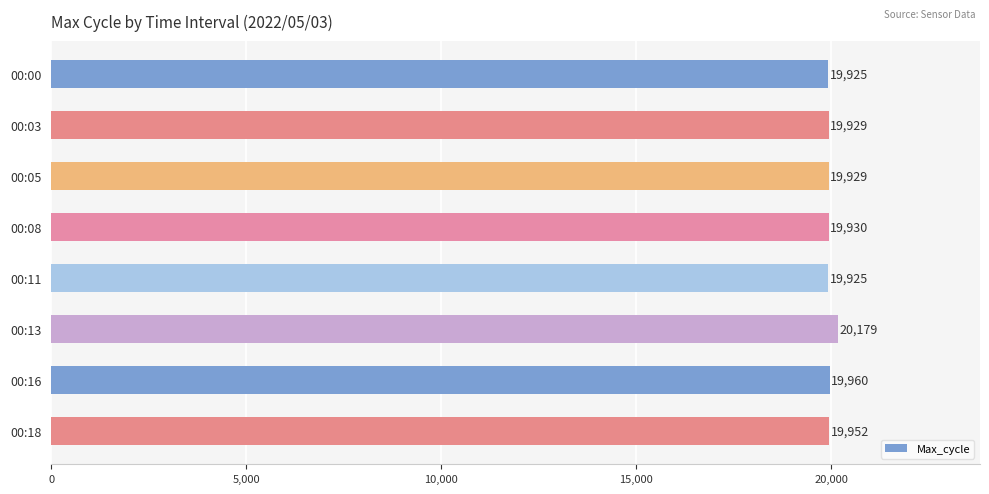

What is the value of the 2nd bar from the top?

19929